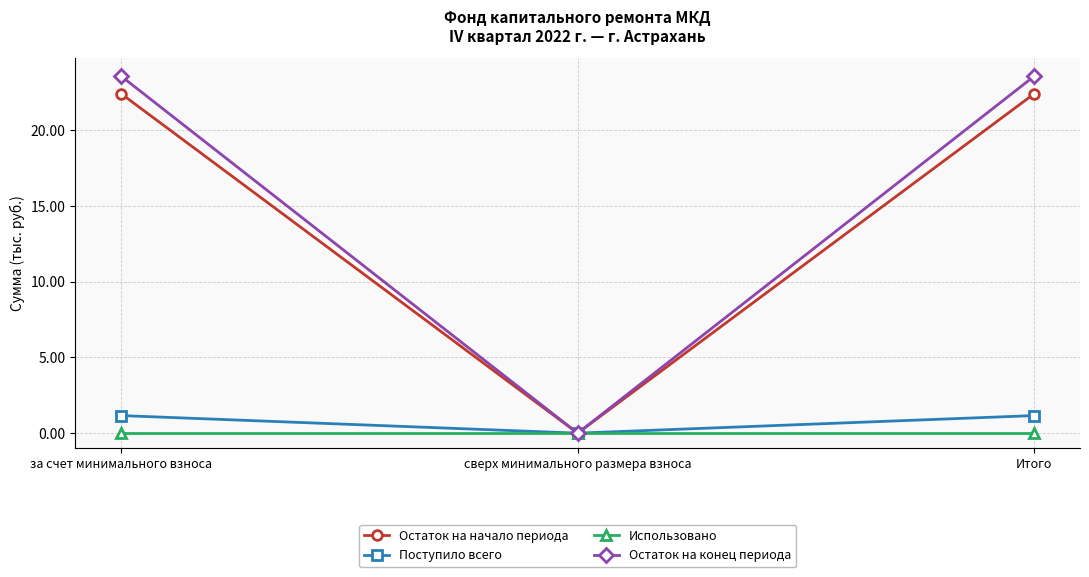

The value of Поступило всего at Итого is 1.2. True or false?

True